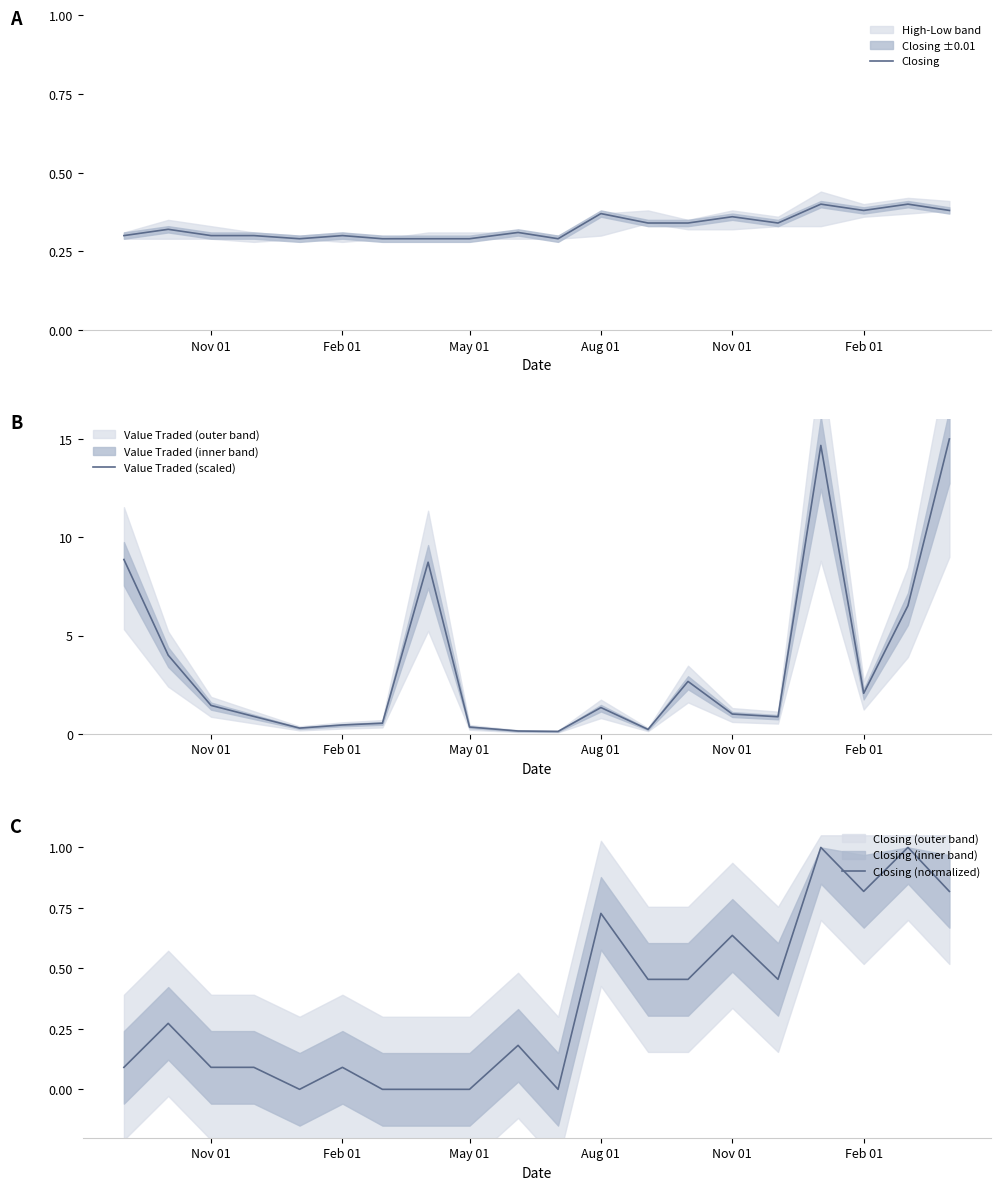

What are all the series names shown in the legend?

Closing, Value Traded (scaled), Closing (normalized)